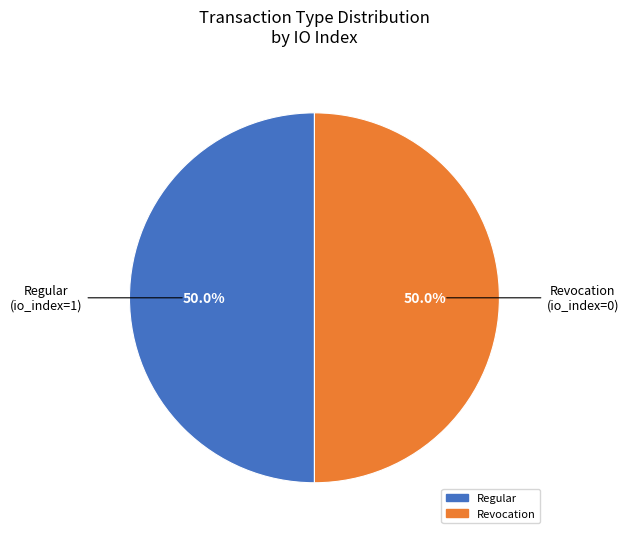

How many segments does this pie chart have?

2